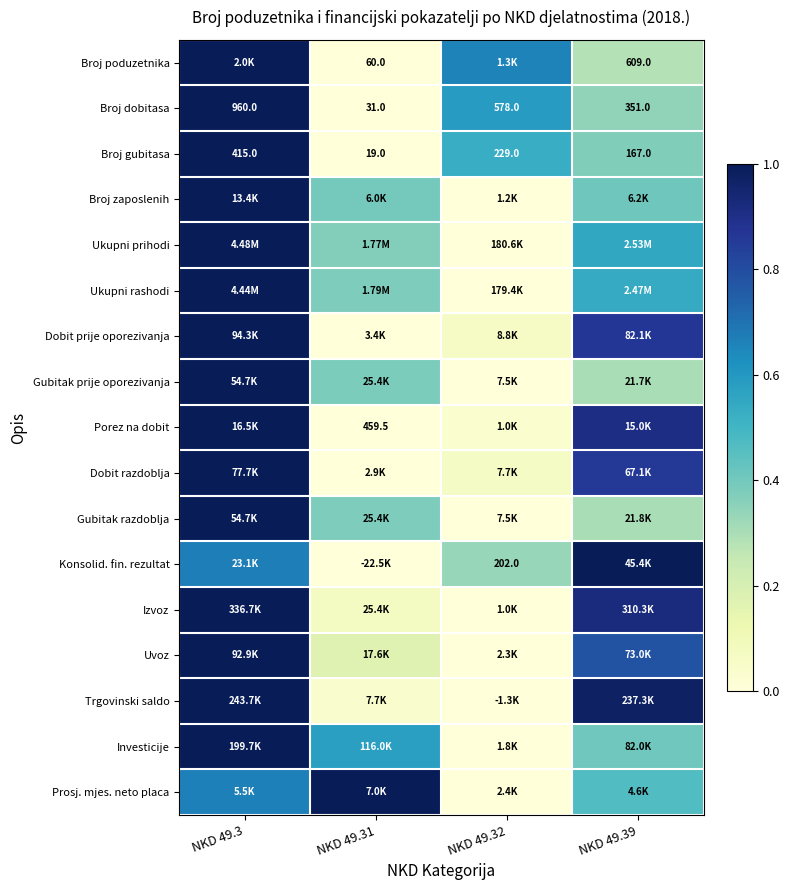

Is it true that Gubitak razdoblja equals 0.3 at NKD 49.39?

True